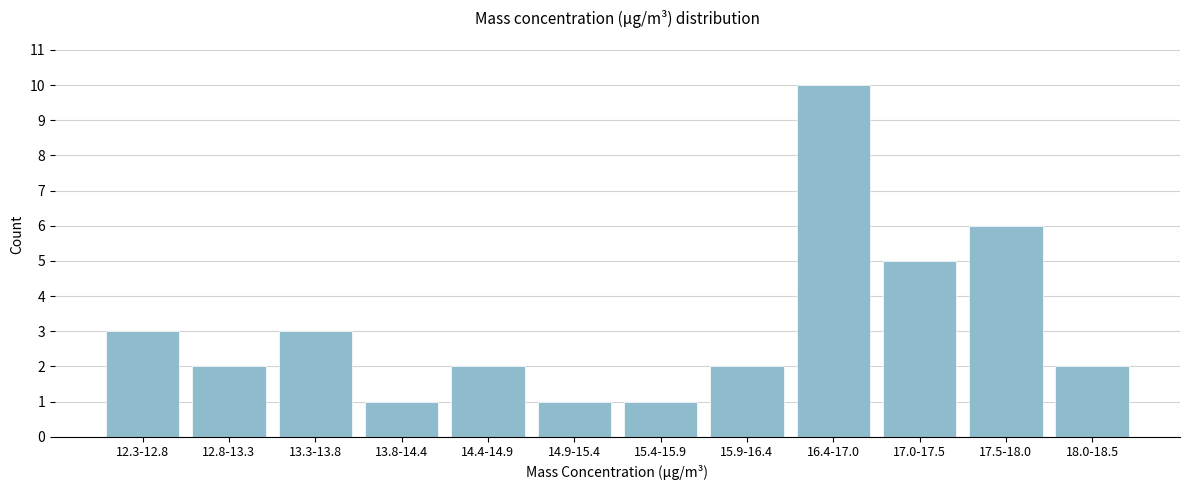

Reading left to right, extract all data points from this chart.

12.3-12.8=3	12.8-13.3=2	13.3-13.8=3	13.8-14.4=1	14.4-14.9=2	14.9-15.4=1	15.4-15.9=1	15.9-16.4=2	16.4-17.0=10	17.0-17.5=5	17.5-18.0=6	18.0-18.5=2